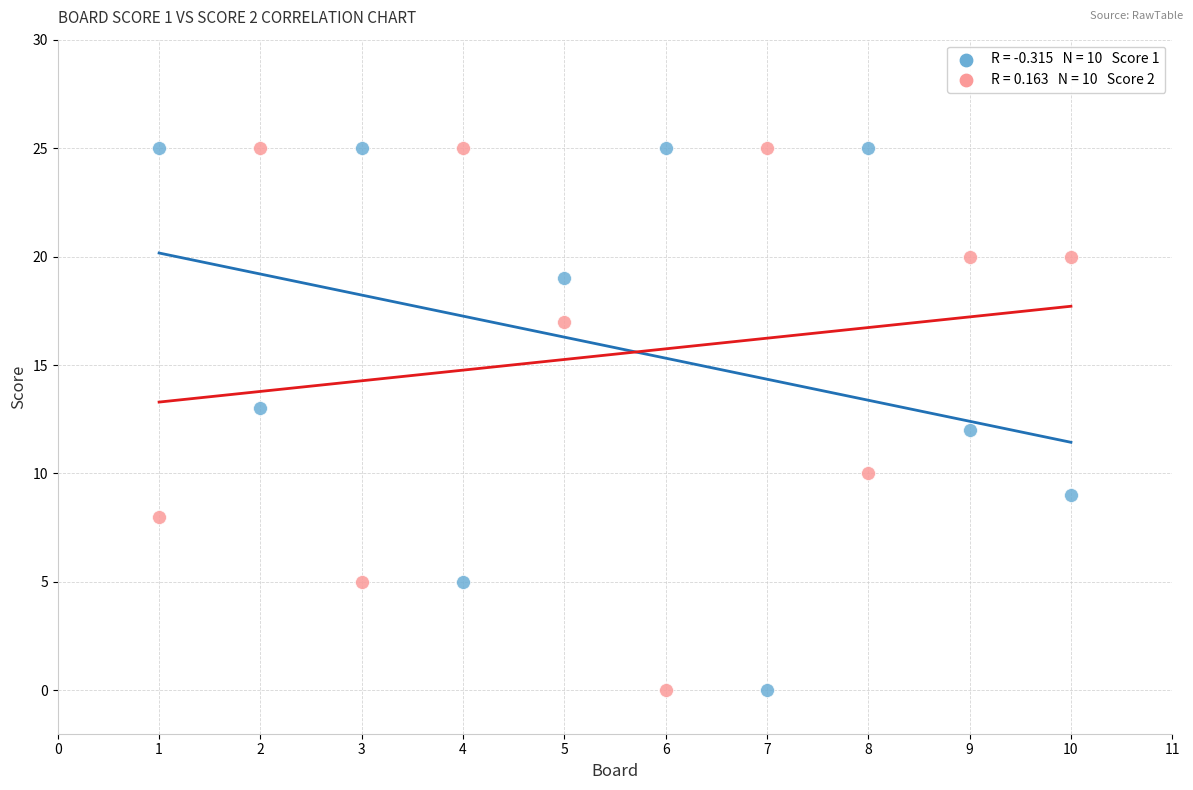

Across all data points, what is the range of Y values (max minus min)?

25